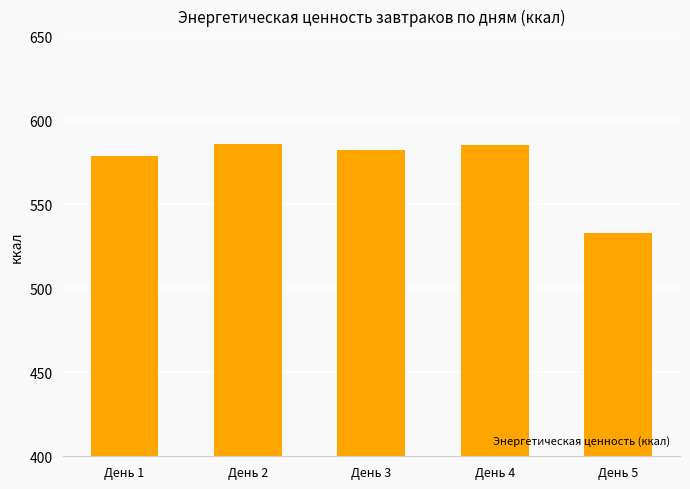

Where is the data nearest to the value 559?

День 1